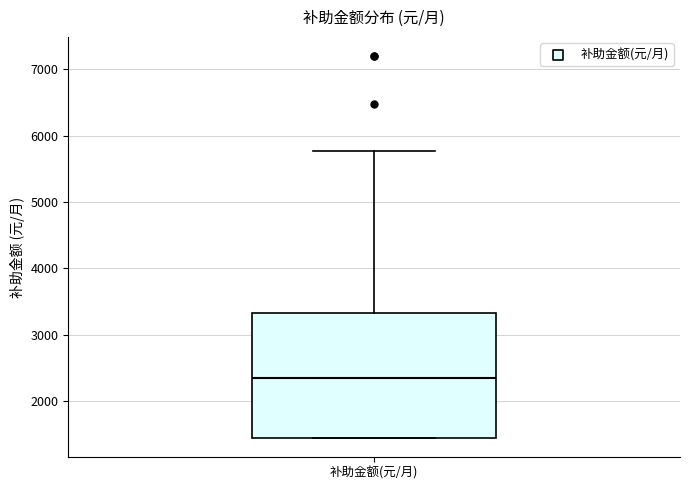

Read this box plot against the y-axis: the position of the median line, the range covered by the box, and the ends of both whiskers. The values are not printed on the chart, so give them approximately, as read against the axis.

median 2300, box 1400 to 3300, whiskers 1400 to 5800